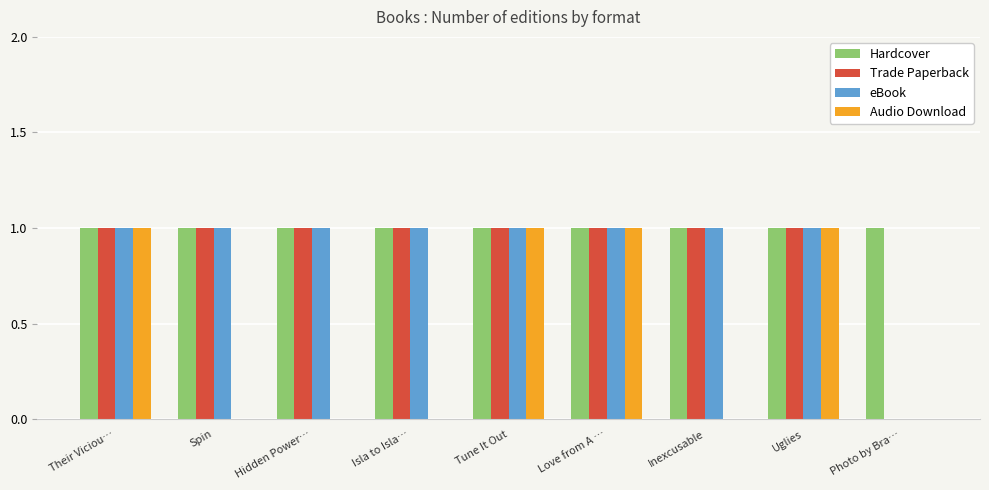

Reading left to right, what are all the values shown in this chart?

Hardcover: Their Viciou…=1	Spin=1	Hidden Power…=1	Isla to Isla…=1	Tune It Out=1	Love from A …=1	Inexcusable=1	Uglies=1	Photo by Bra…=1
Trade Paperback: Their Viciou…=1	Spin=1	Hidden Power…=1	Isla to Isla…=1	Tune It Out=1	Love from A …=1	Inexcusable=1	Uglies=1	Photo by Bra…=0
eBook: Their Viciou…=1	Spin=1	Hidden Power…=1	Isla to Isla…=1	Tune It Out=1	Love from A …=1	Inexcusable=1	Uglies=1	Photo by Bra…=0
Audio Download: Their Viciou…=1	Spin=0	Hidden Power…=0	Isla to Isla…=0	Tune It Out=1	Love from A …=1	Inexcusable=0	Uglies=1	Photo by Bra…=0